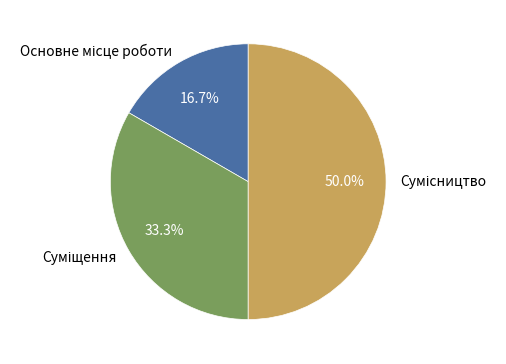

Rank the categories by value from highest to lowest.

Сумісництво, Суміщення, Основне місце роботи